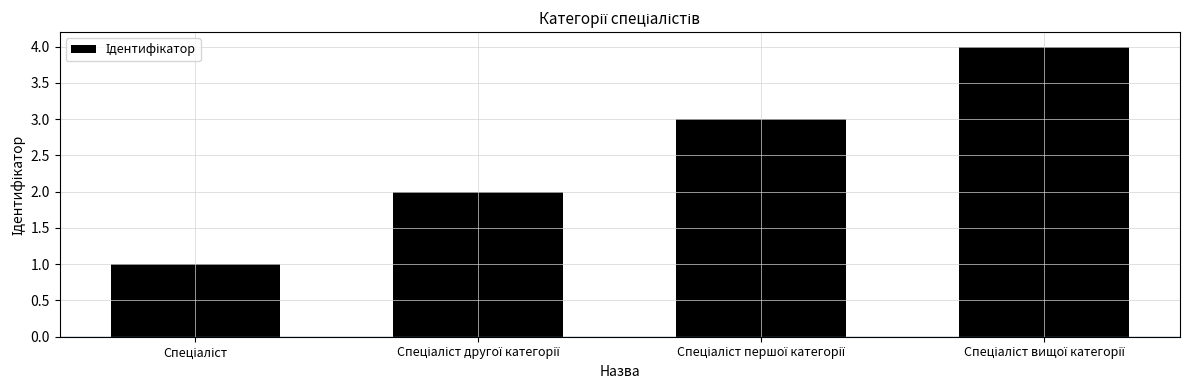

What is the smallest value displayed?

1